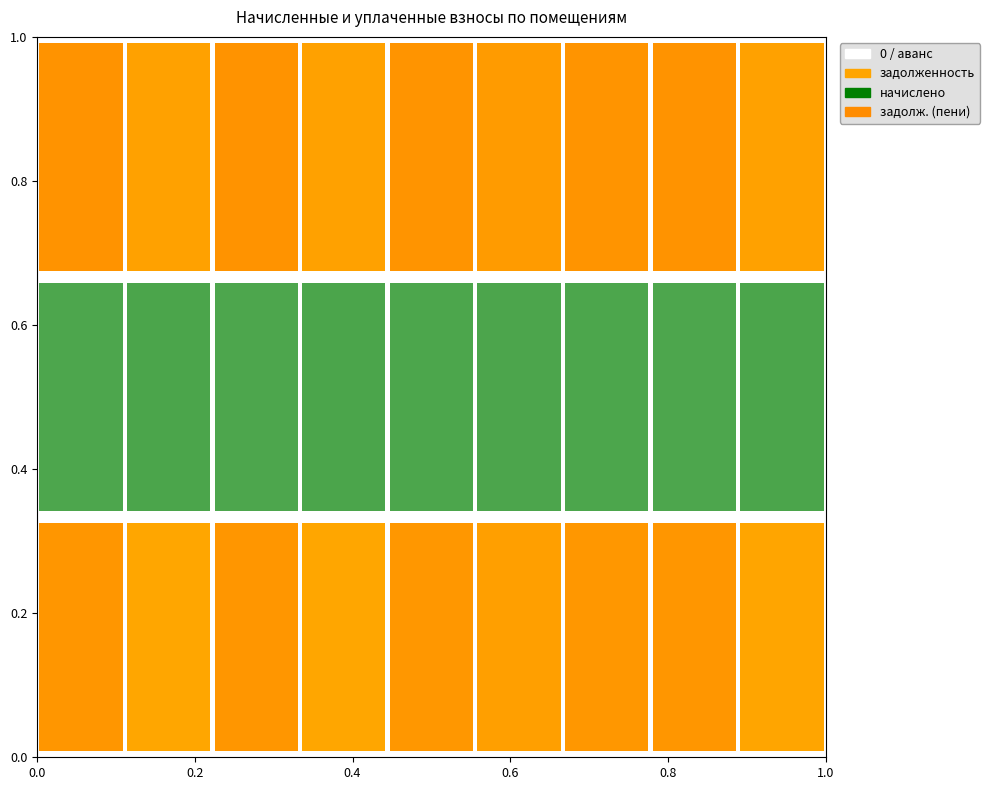

Is the value of задолженность (пени) at 3 greater than the value of задолженность at 4?

Yes